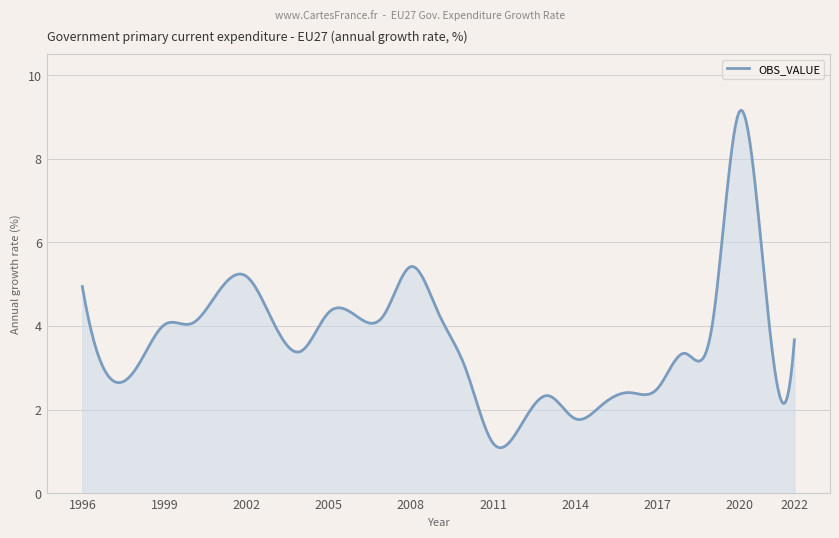

What is the greatest value displayed?

9.2